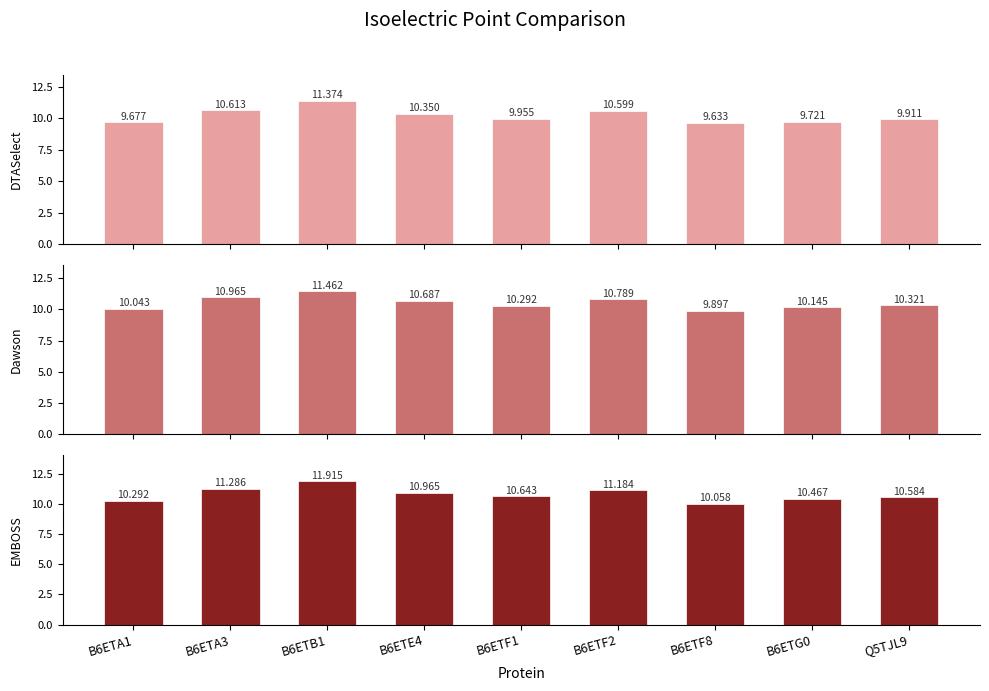

Rank the series at B6ETB1 from lowest to highest value.

DTASelect, Dawson, EMBOSS